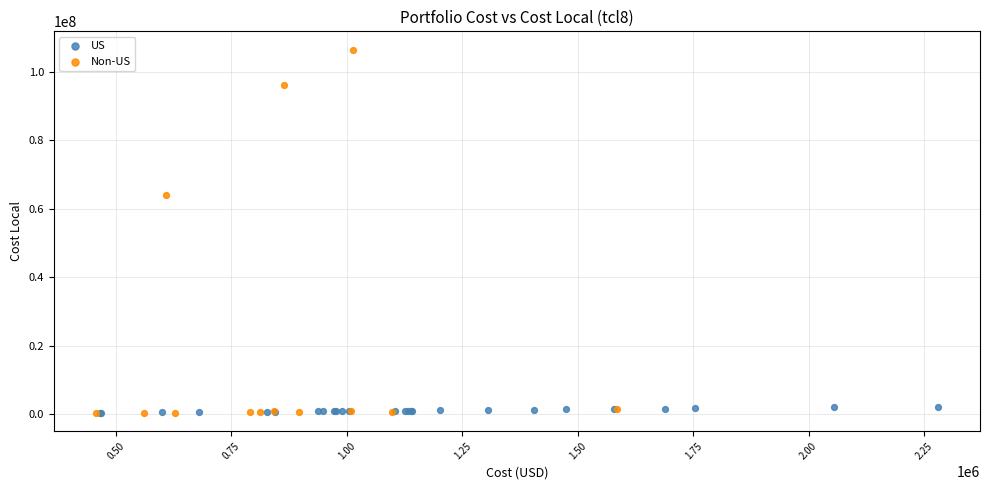

What are all the series names shown in the legend?

US, Non-US